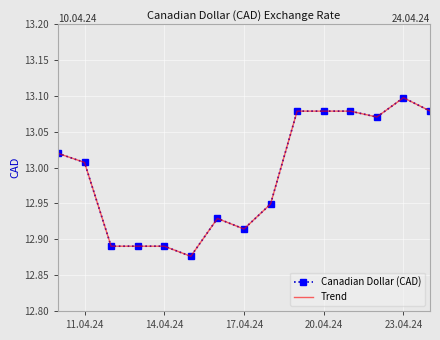

True or false: Trend has more than 1 interior local peaks.

True